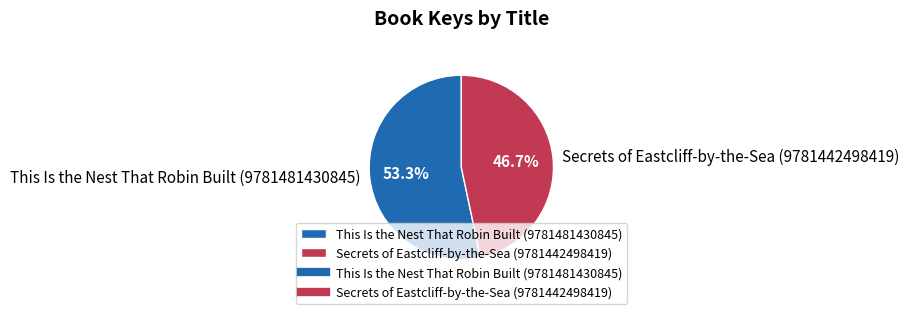

How much of the chart is everything except Secrets of Eastcliff-by-the-Sea (9781442498419)?

53.3%